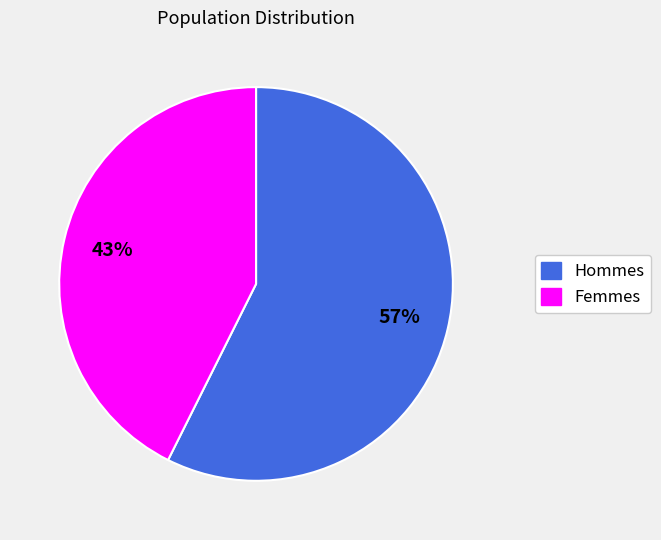

Is there any slice that represents more than half of the pie?

Yes